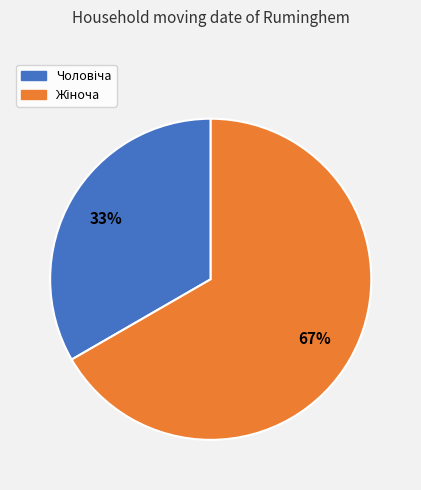

Is there a majority slice in this chart?

Yes